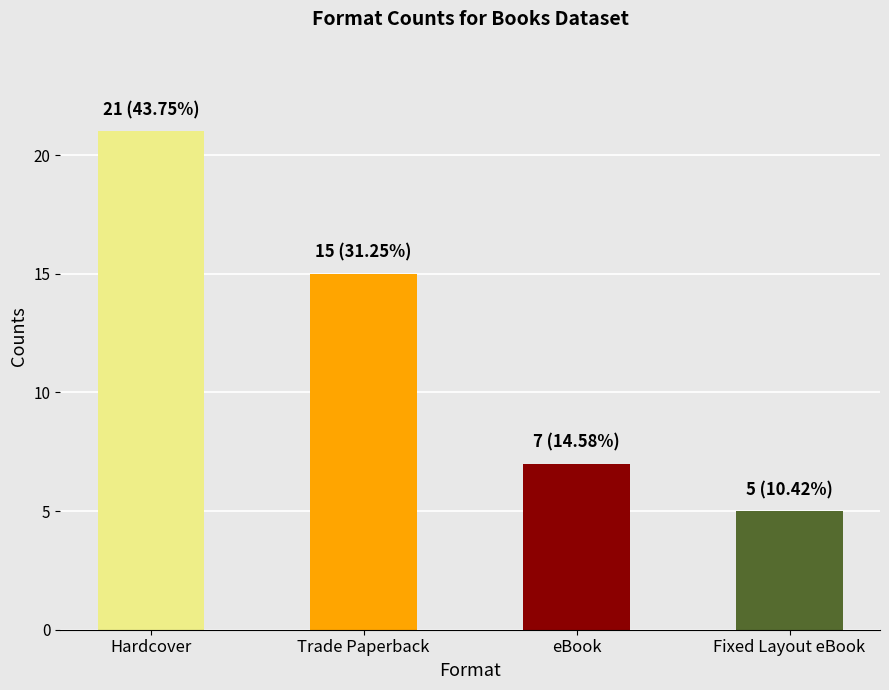

Rank the categories by value from highest to lowest.

Hardcover, Trade Paperback, eBook, Fixed Layout eBook